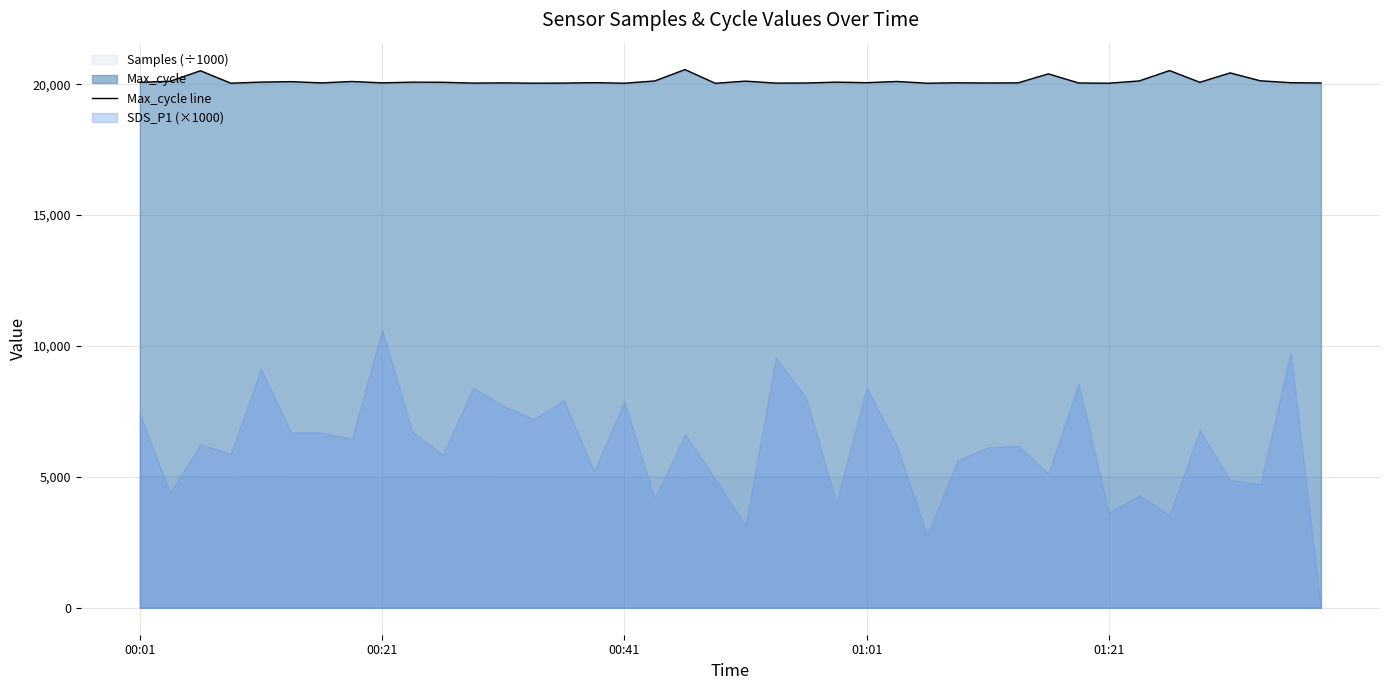

What is the sum of the values at 15 and 00:01?

40129